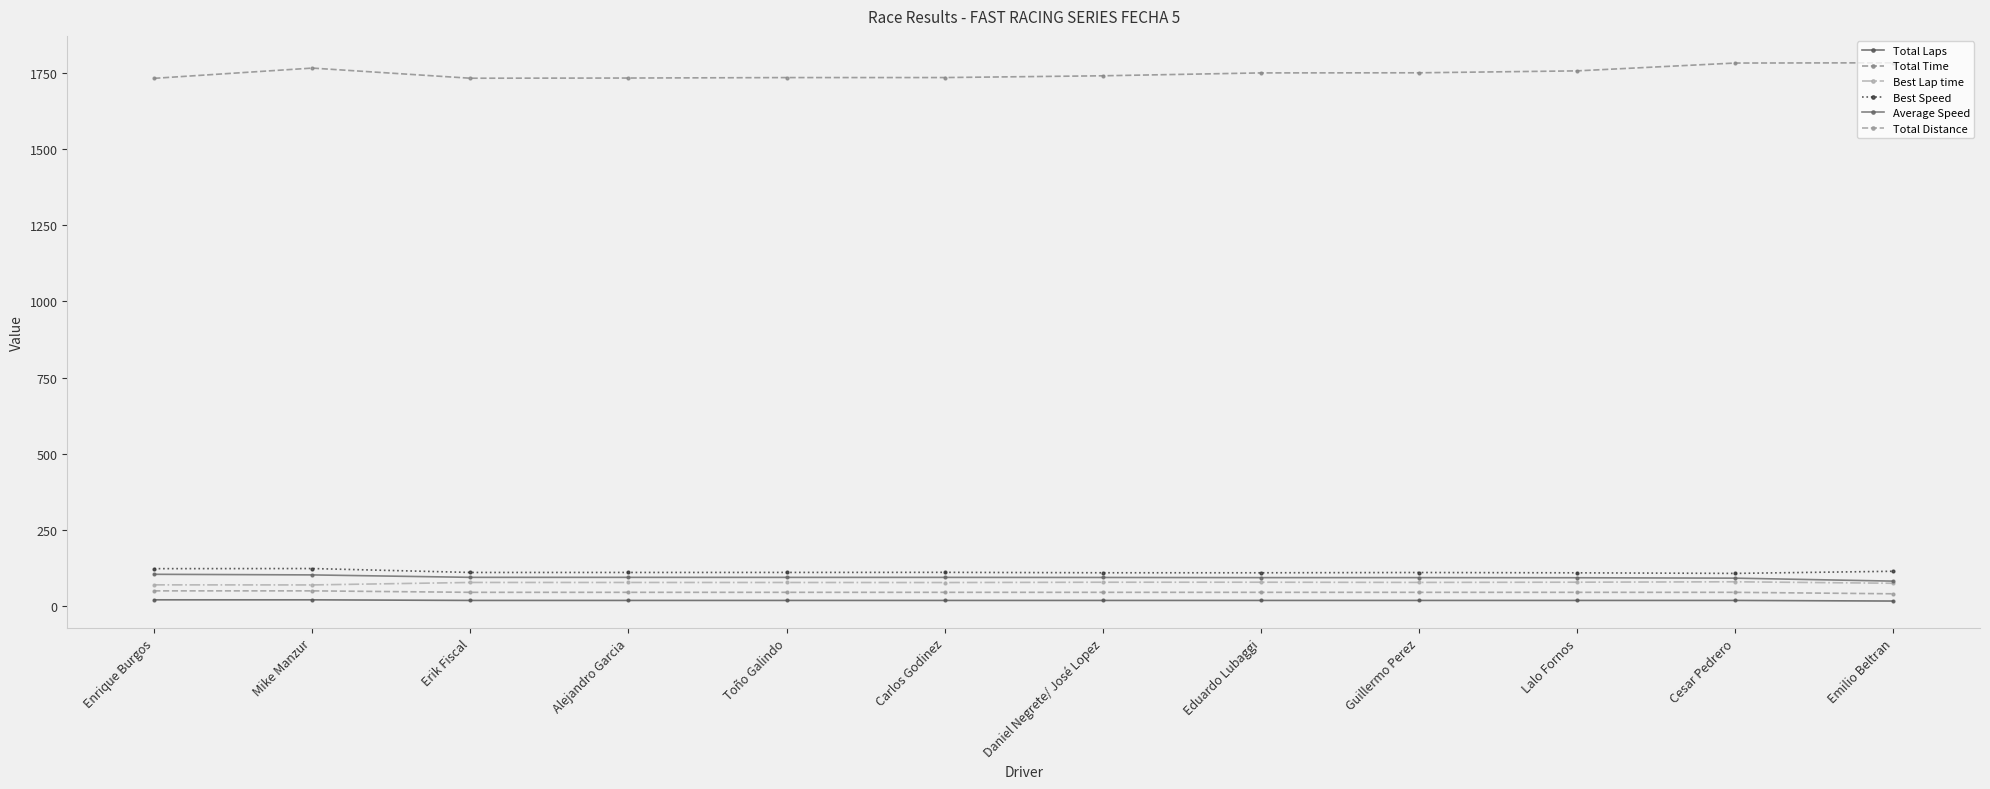

What position from the right is Mike Manzur?

11